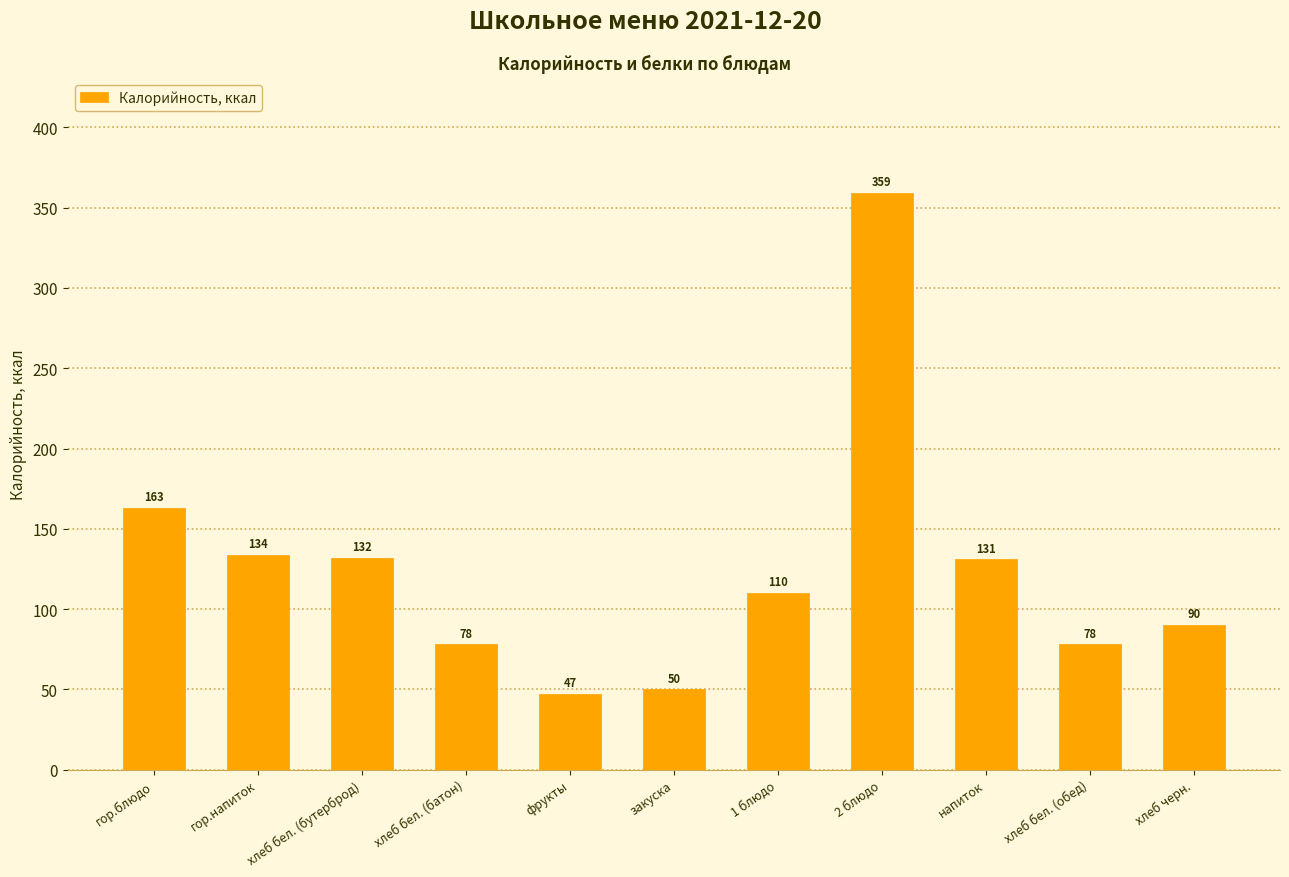

The chart shows a value of 90 at хлеб черн.. True or false?

True